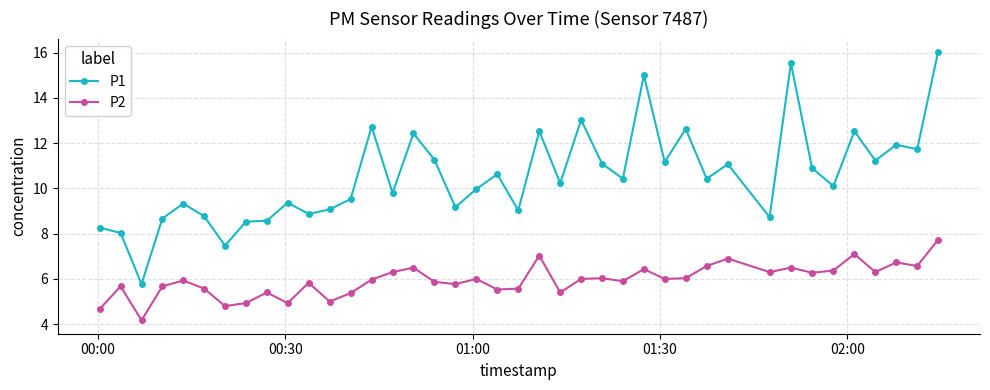

What is the average value of the P1 series?

10.5